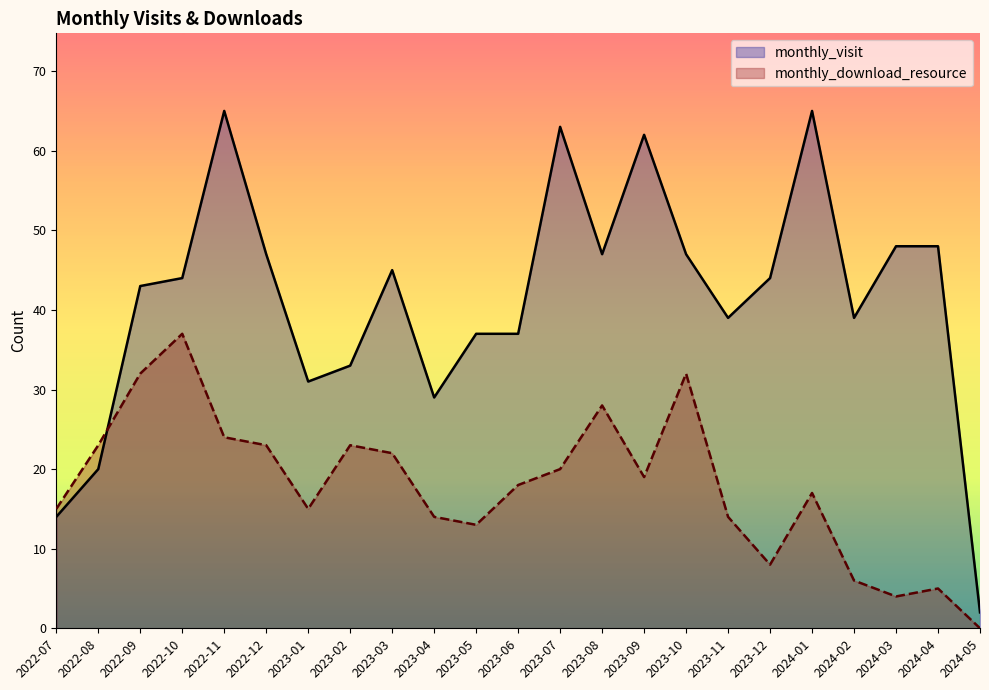

Which category has the lowest value in the monthly_visit series?

2024-05